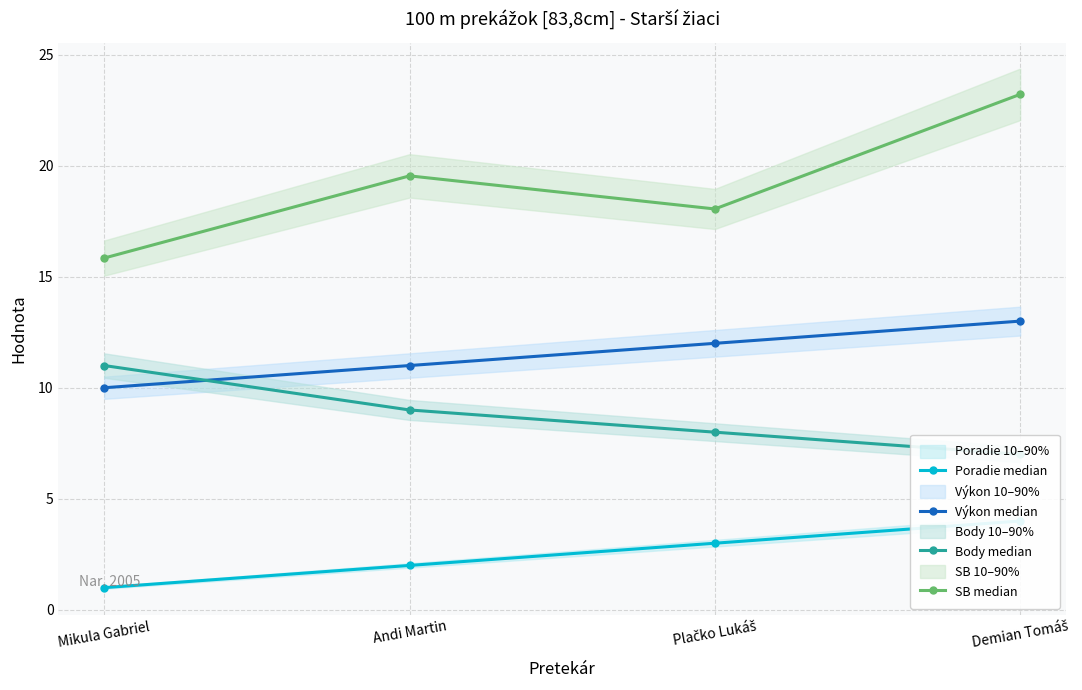

Reading left to right, extract all data points from this chart.

Poradie median: 1.0	2.0	3.0	4.0
Výkon median: 10.0	11.0	12.0	13.0
Body median: 11.0	9.0	8.0	7.0
SB median: 15.8	19.5	18.1	23.2